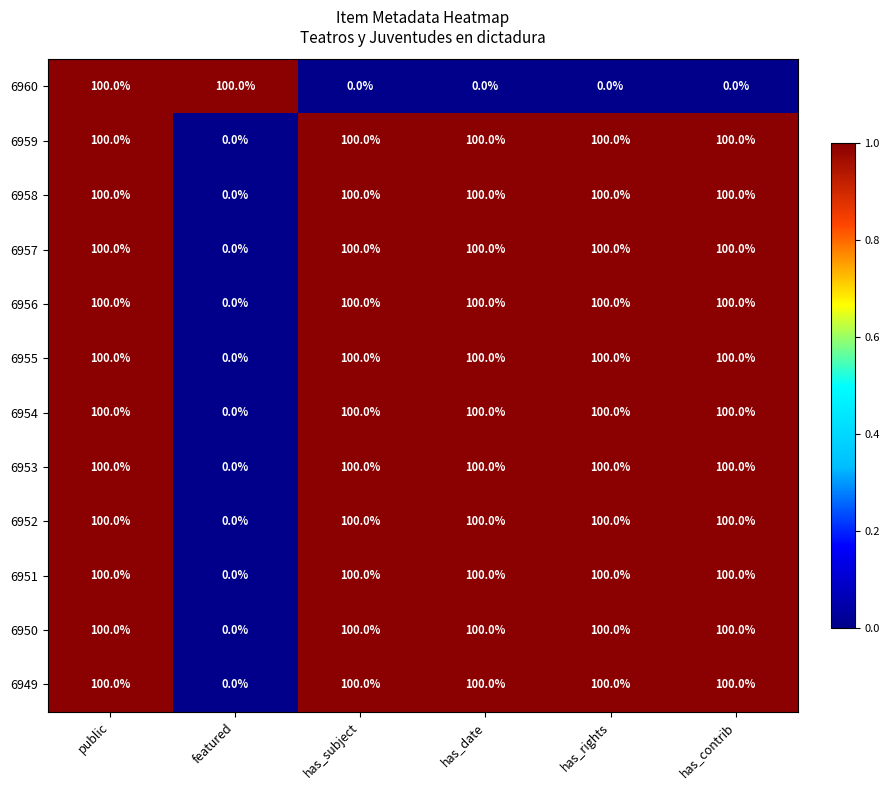

At how many categories does at least one series exceed 0?

6